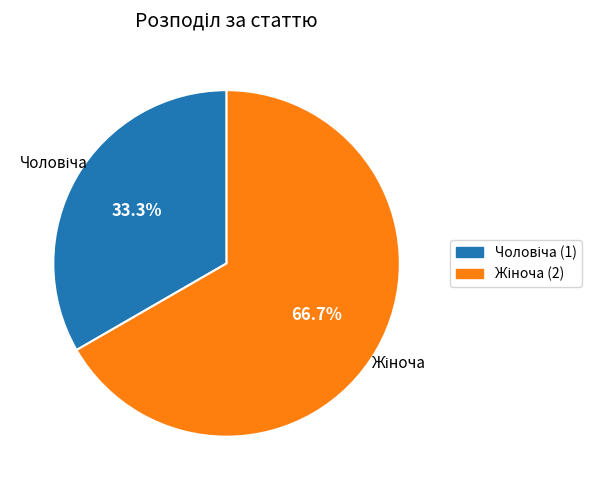

Is there any slice that represents more than half of the pie?

Yes